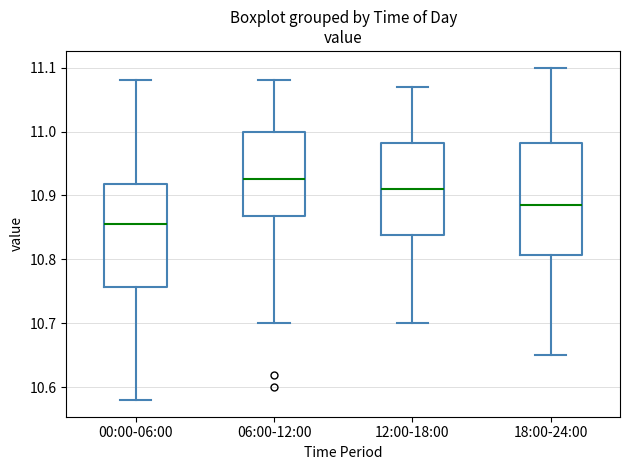

Comparing the boxes themselves (not the whiskers), which one is the tallest?

18:00-24:00